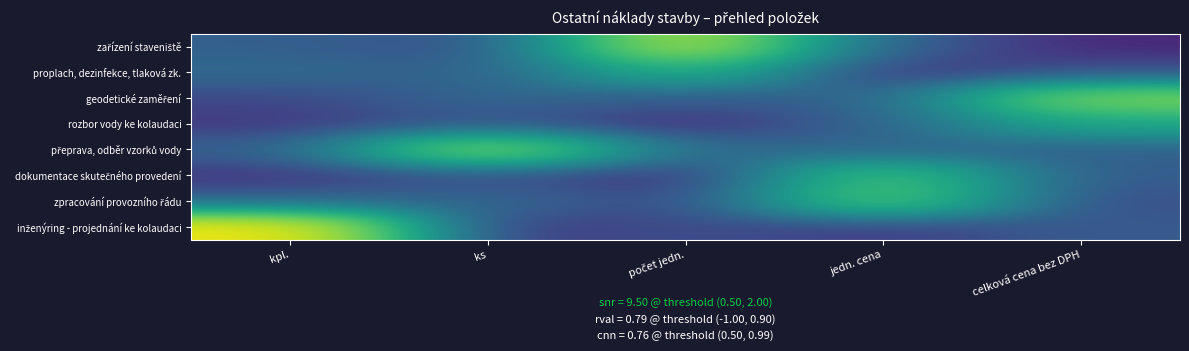

Which series has the largest total across all categories?

inženýring - projednání ke kolaudaci